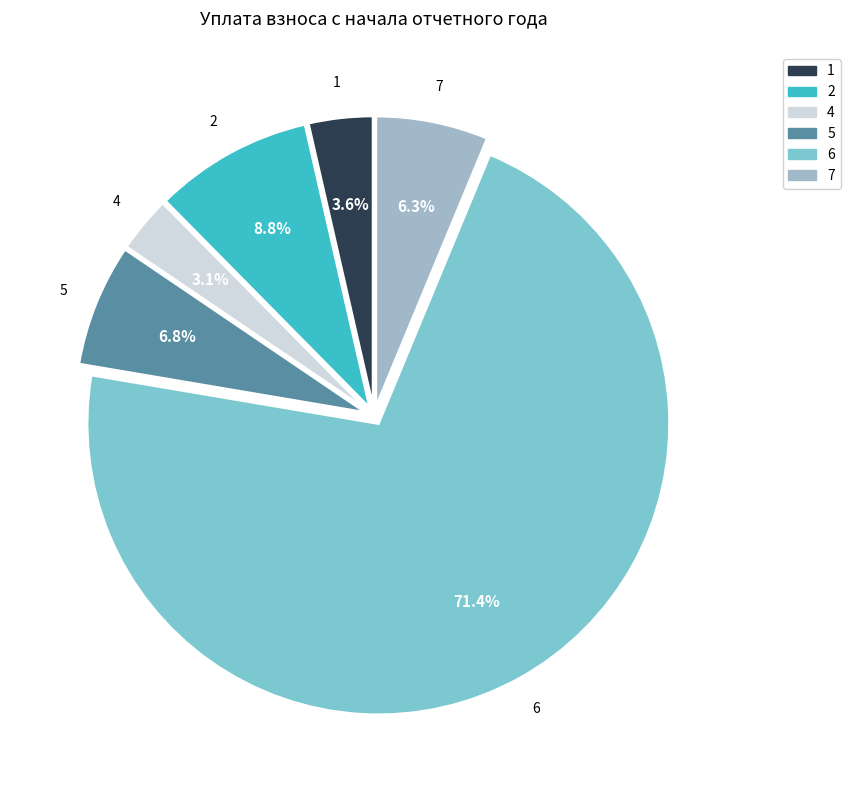

Which category has the biggest portion of the pie?

6